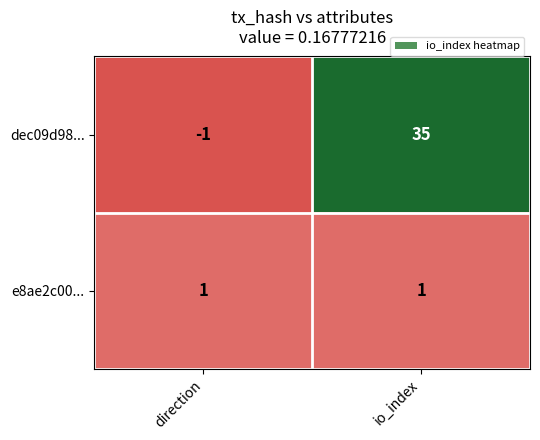

Which label corresponds to the smallest value in the chart?

direction